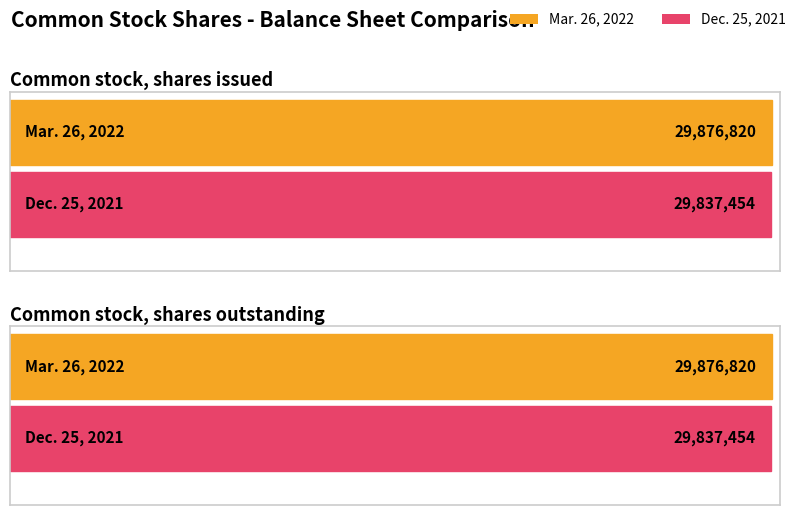

How many bars are there in each group?

2